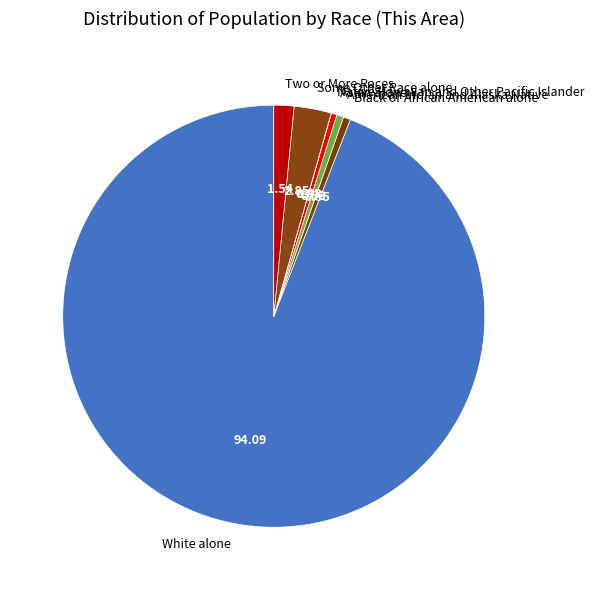

Which category accounts for the majority?

White alone